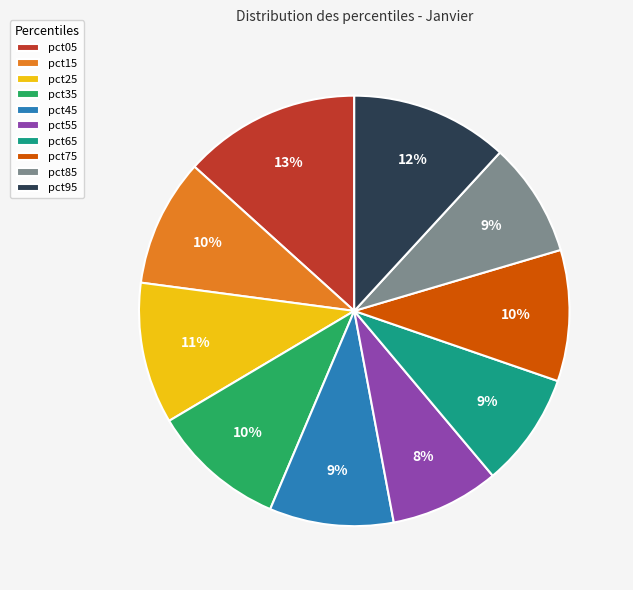

Which has a higher value, pct75 or pct55?

pct75